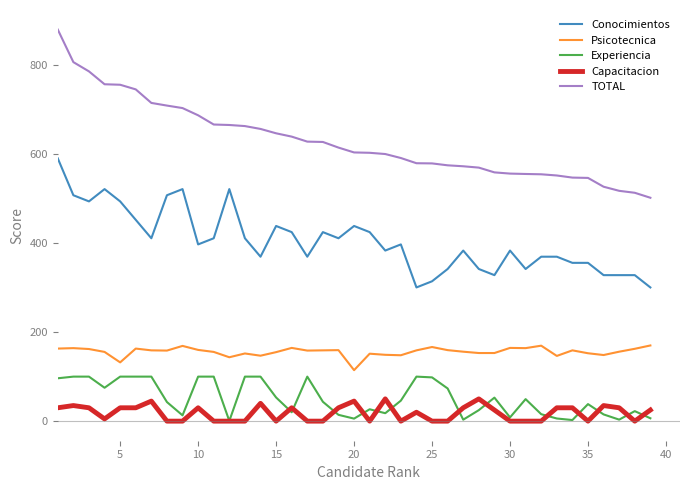

True or false: Conocimientos and Psicotecnica cross at least once.

False